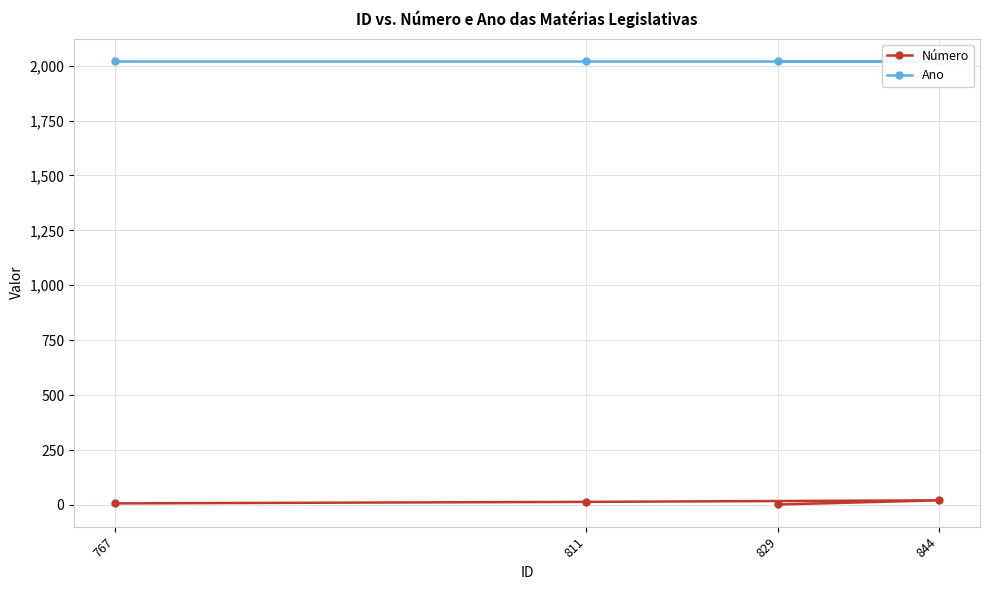

Is it true that Número equals 7 at 767?

True